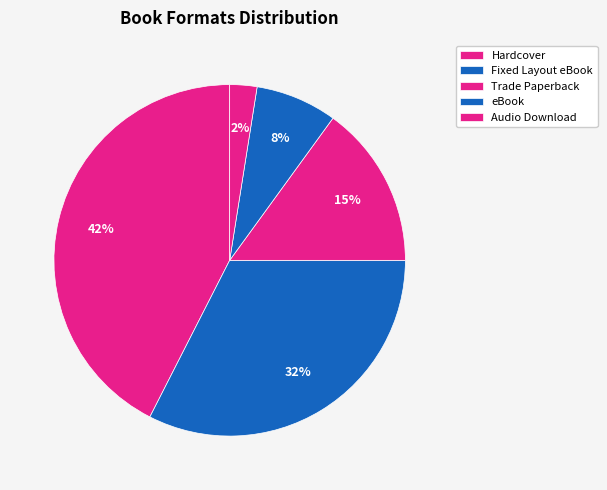

What is the ratio of the value at Hardcover to the value at Fixed Layout eBook?

1.3